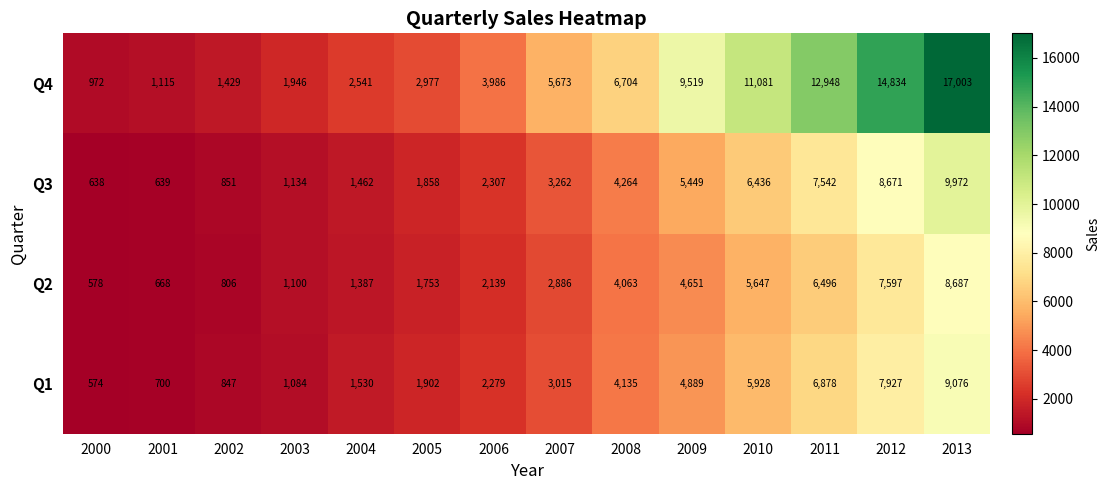

How many data points in Q2 are less than 2886?

7